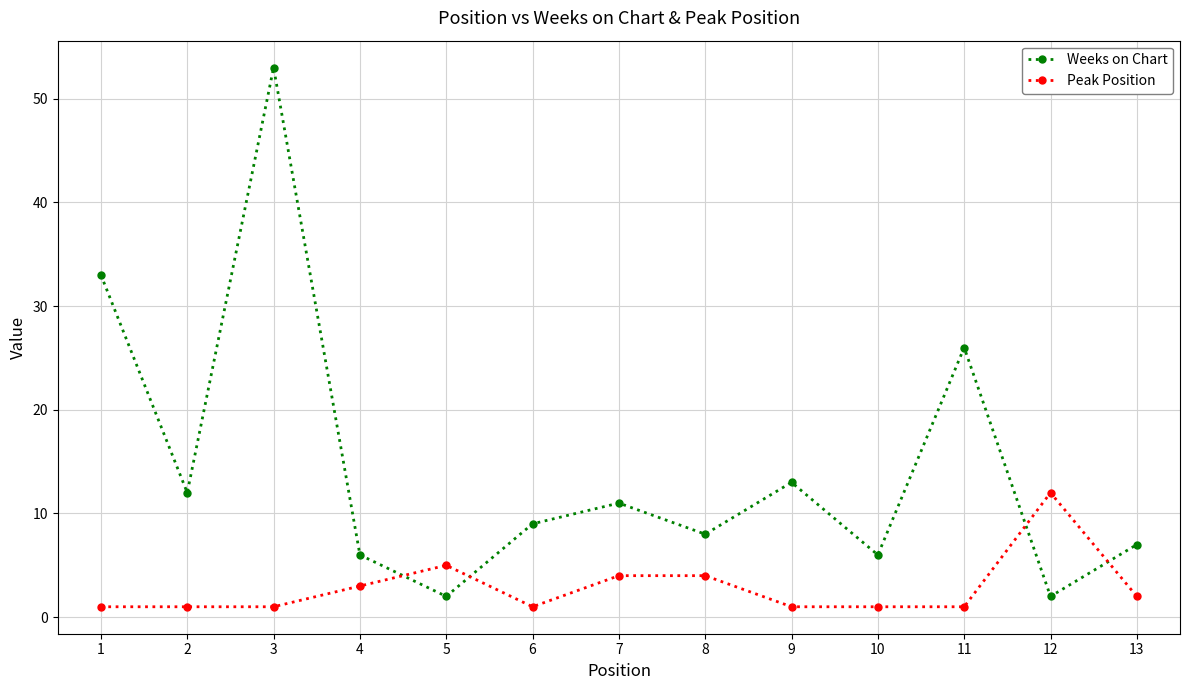

What is the sum of the Weeks on Chart values at 13 and 1?

40